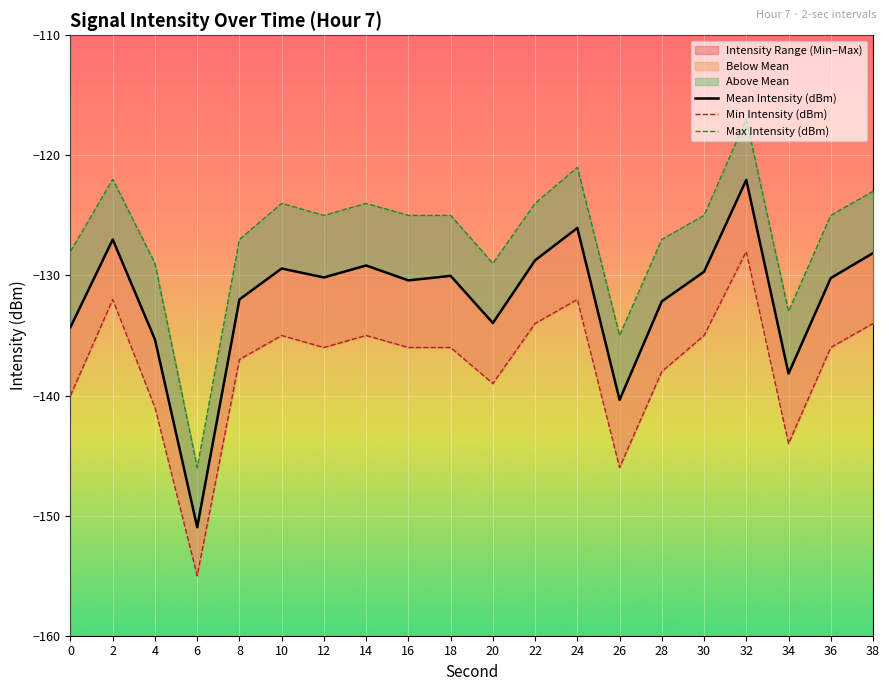

True or false: Max Intensity (dBm) and Mean Intensity (dBm) cross at least once.

False